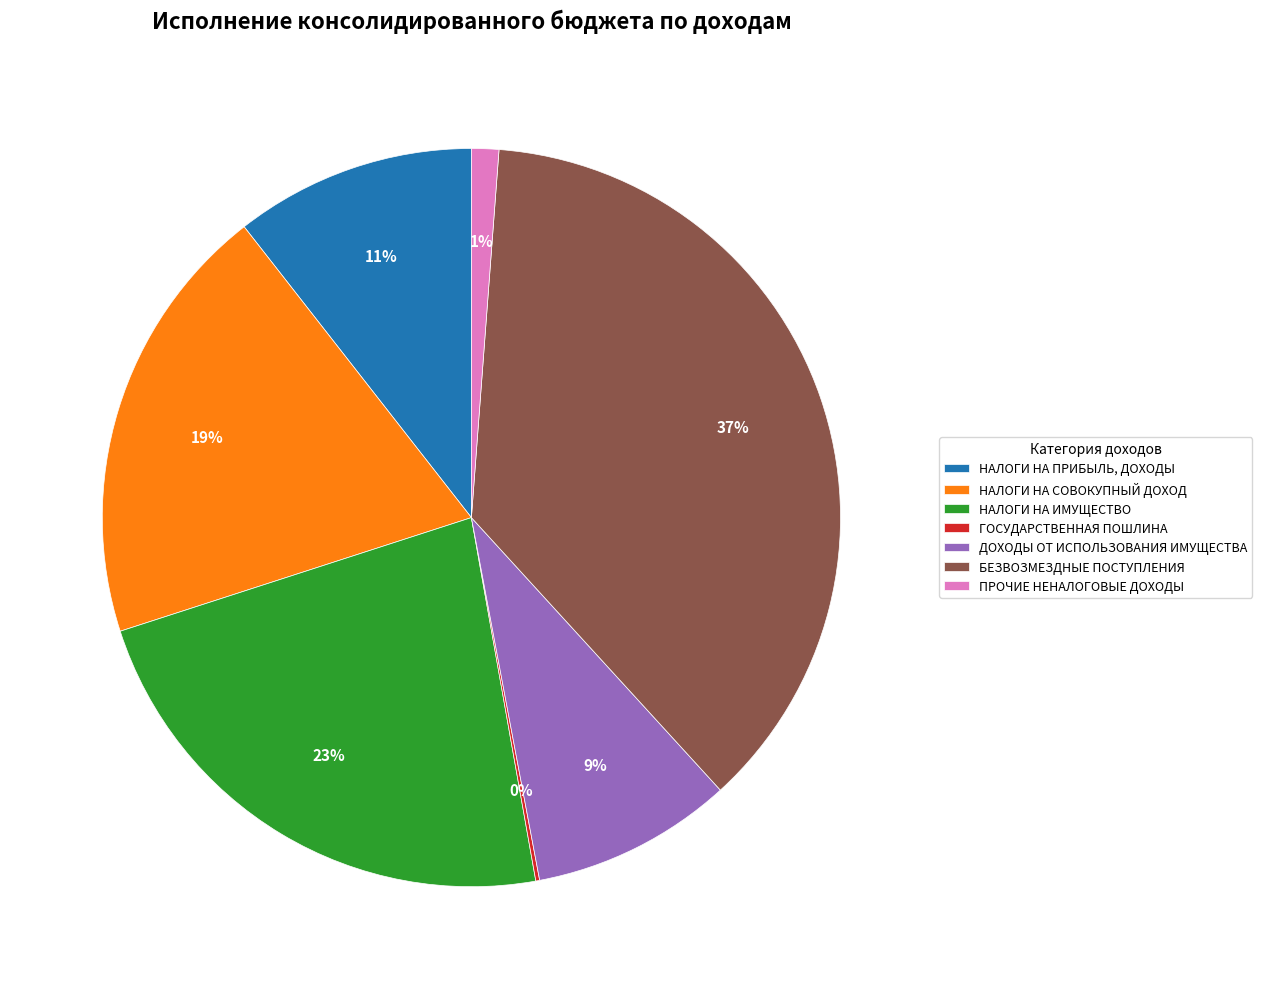

Between НАЛОГИ НА СОВОКУПНЫЙ ДОХОД and НАЛОГИ НА ПРИБЫЛЬ, ДОХОДЫ, which is larger?

НАЛОГИ НА СОВОКУПНЫЙ ДОХОД